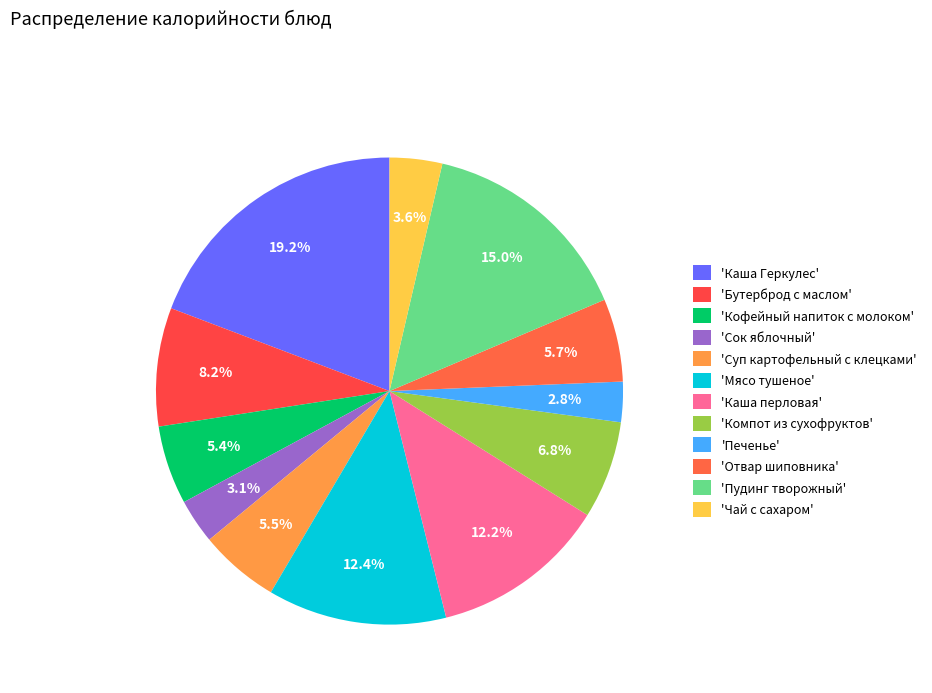

How many segments does this pie chart have?

12